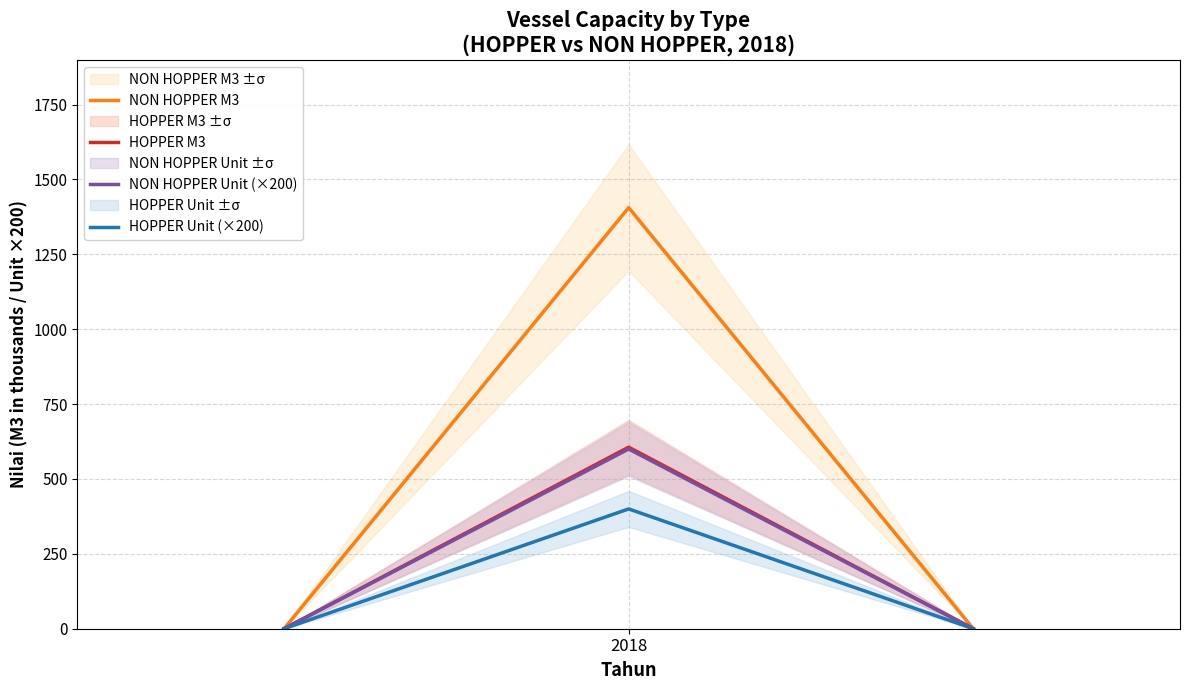

What is the highest value of the HOPPER Unit (×200) series?

400.0